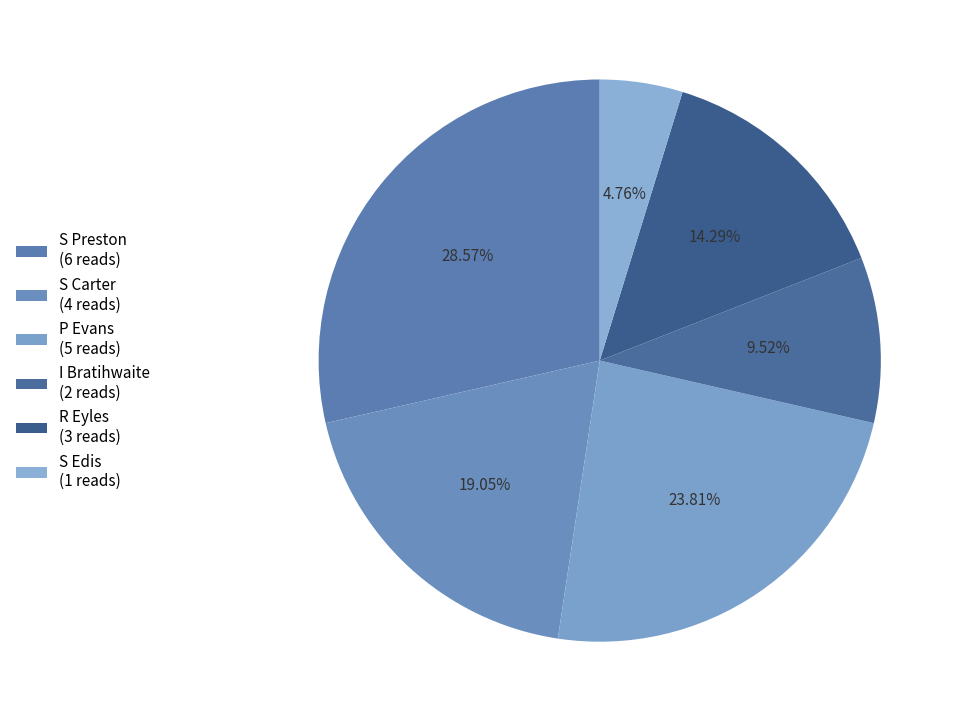

What percentage is the P Evans slice, to the nearest percent?

24%